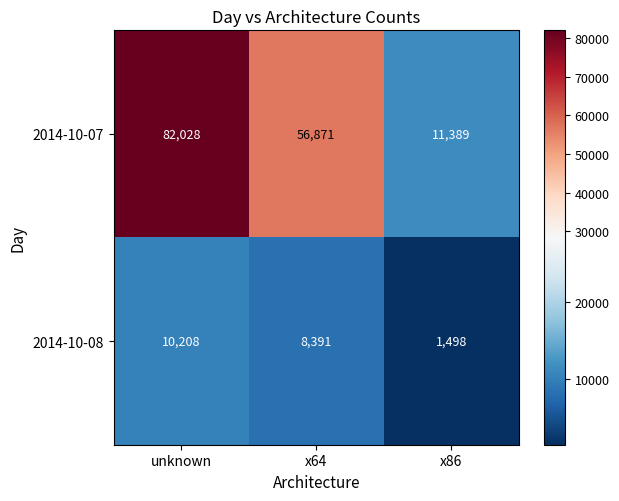

What is the highest value of the 2014-10-08 series?

10208